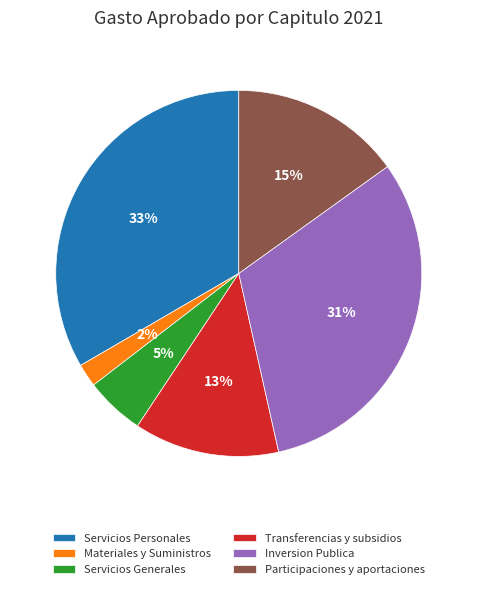

To the nearest percent, what is the difference between the largest and smallest slice percentages?

31%